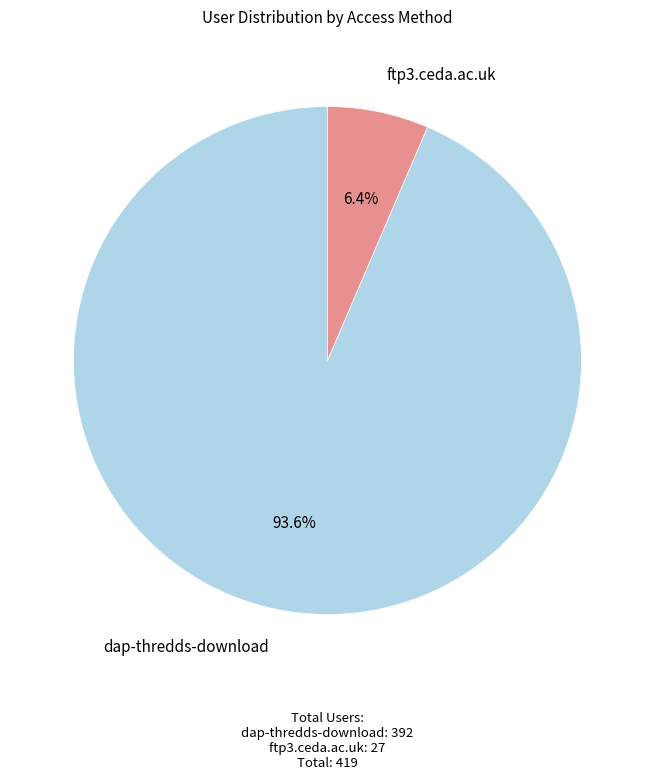

How many segments does this pie chart have?

2